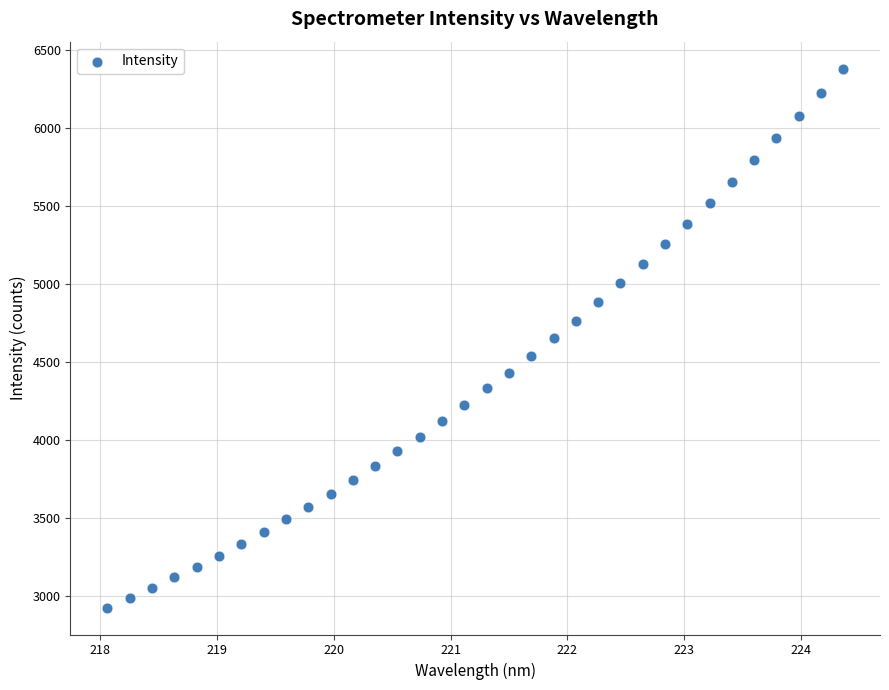

What is the range of Y values (max minus min)?

3451.0